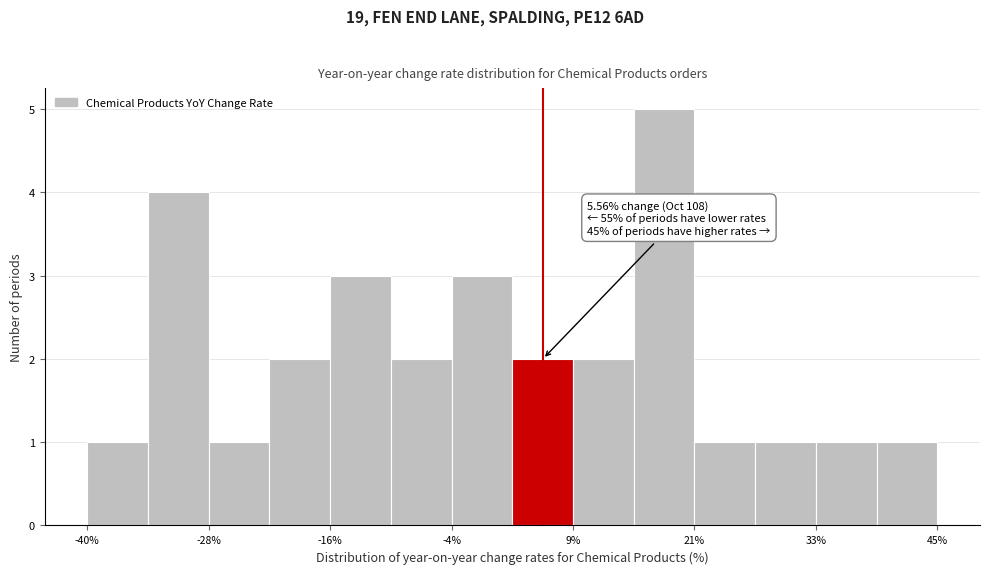

Around what value on the x-axis is the tallest bar? Give the approximate position of its centre, as read against the axis.

18